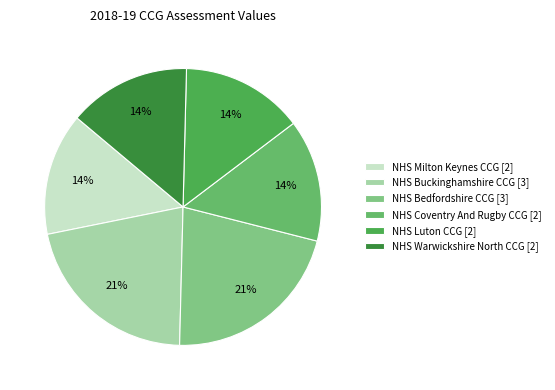

What portion of the pie excludes NHS Buckinghamshire CCG?

78.6%